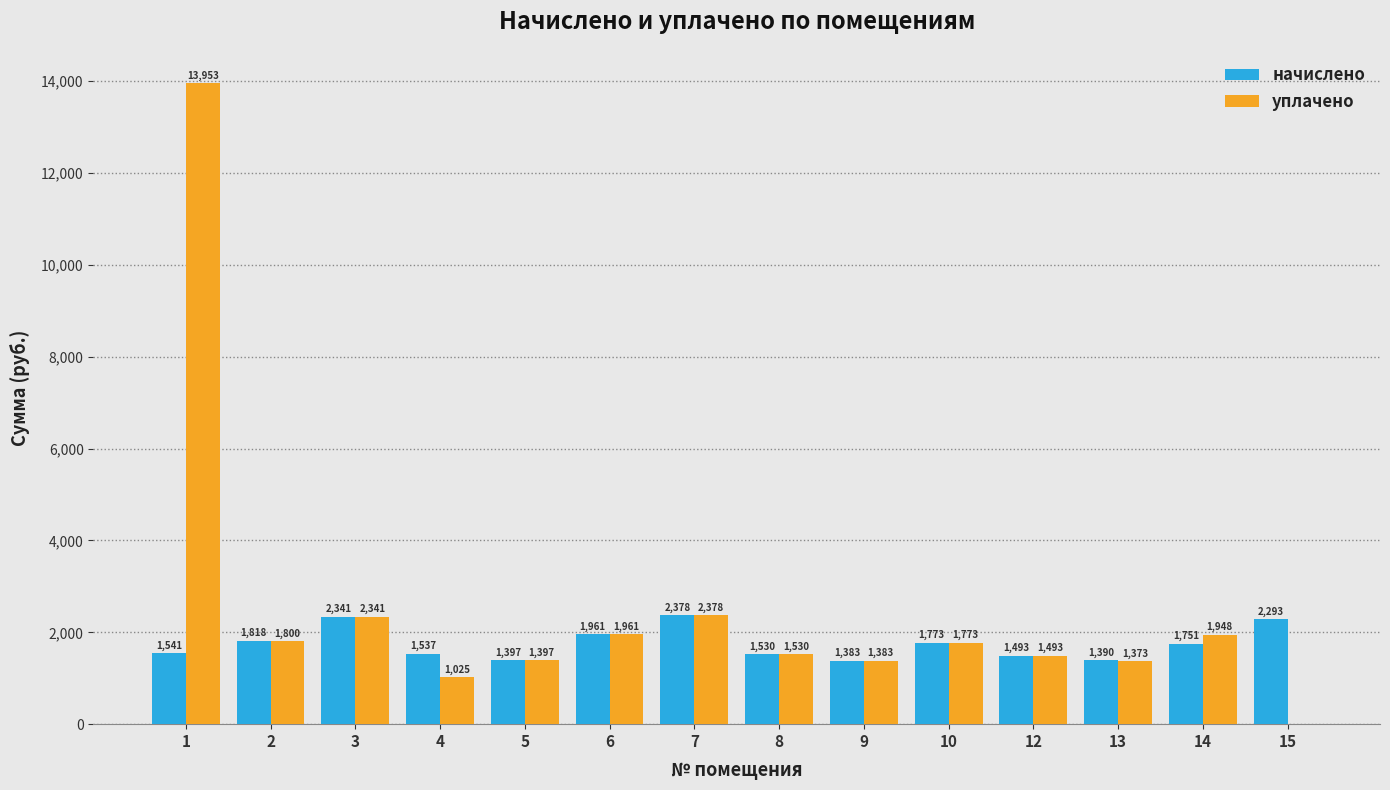

At which label is уплачено closest to 6976?

7